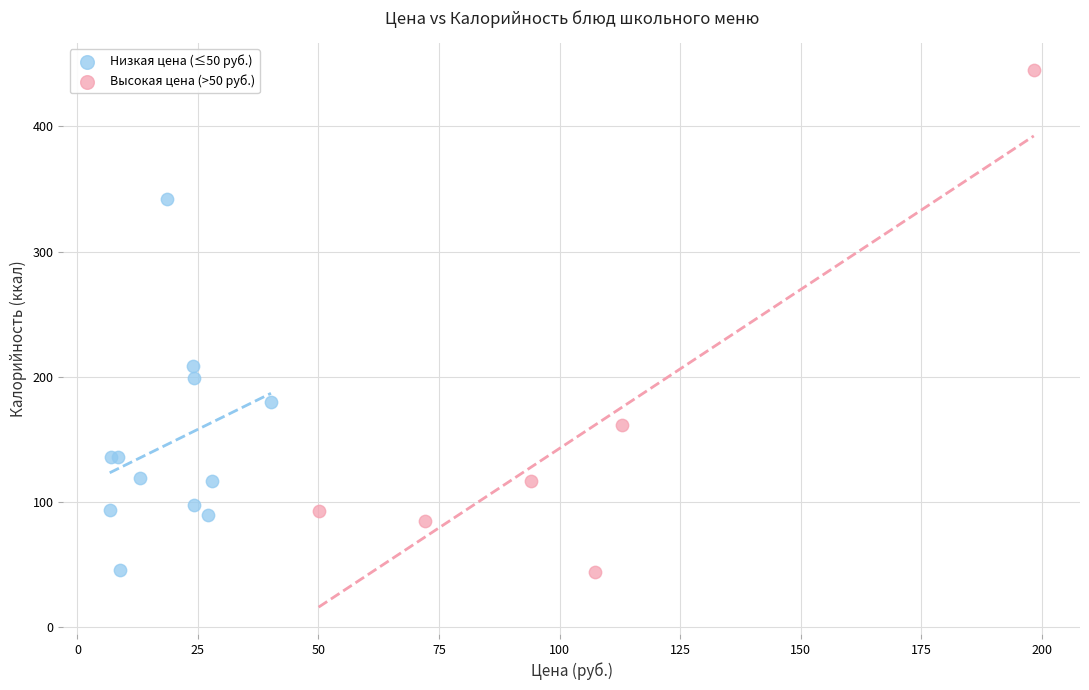

Which series contains the highest Y value?

Высокая цена (>50 руб.)